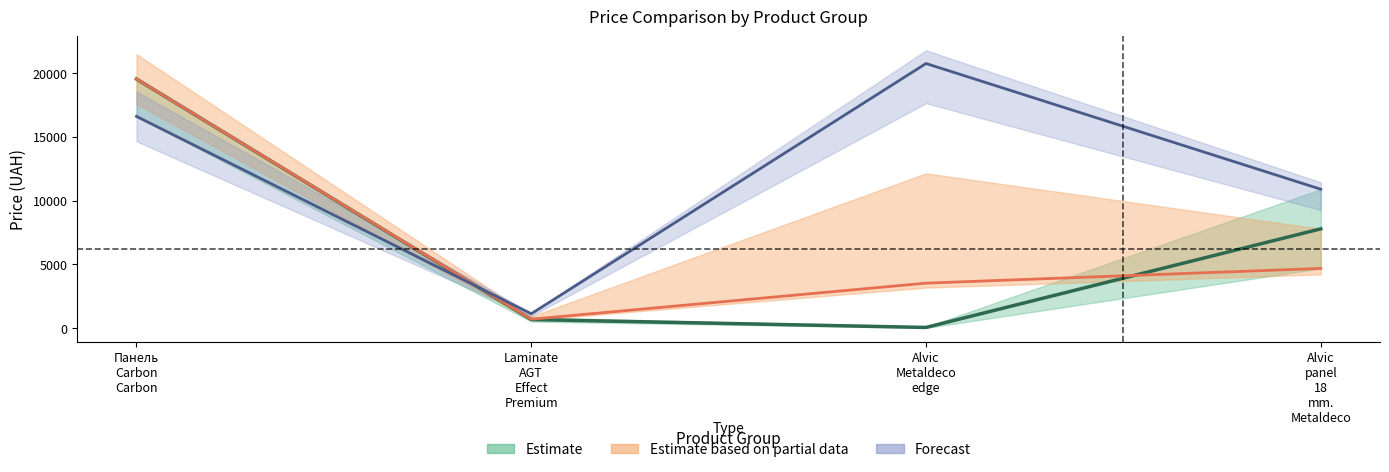

How many times do Доп. ціна and Ціна cross each other?

1